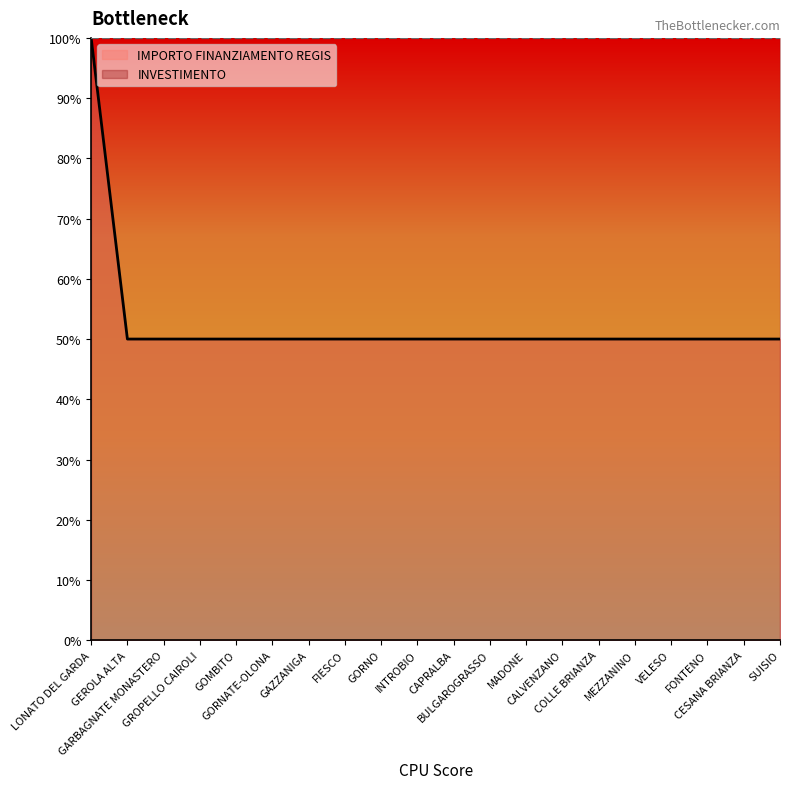

Count the number of data series in this chart.

2